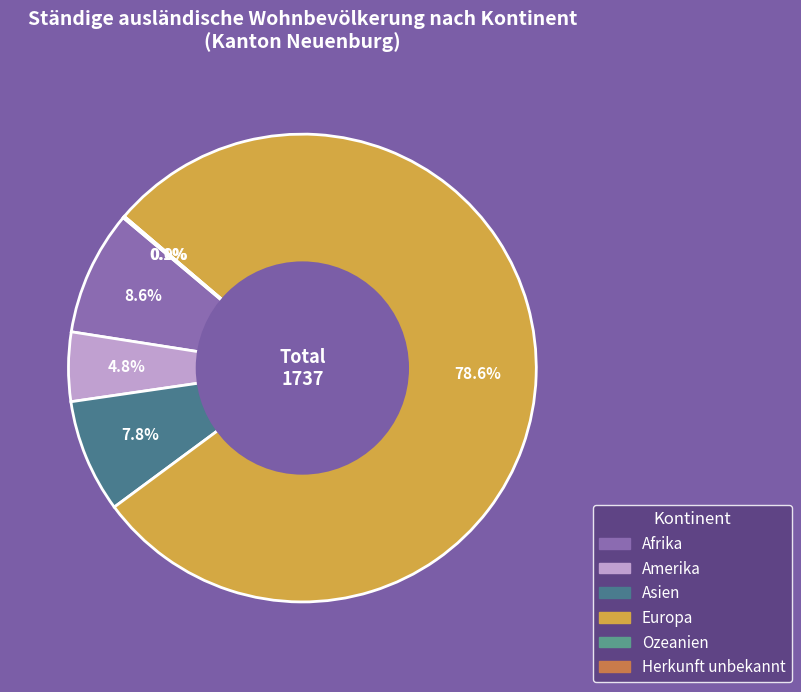

What is the largest slice in the pie chart?

Europa